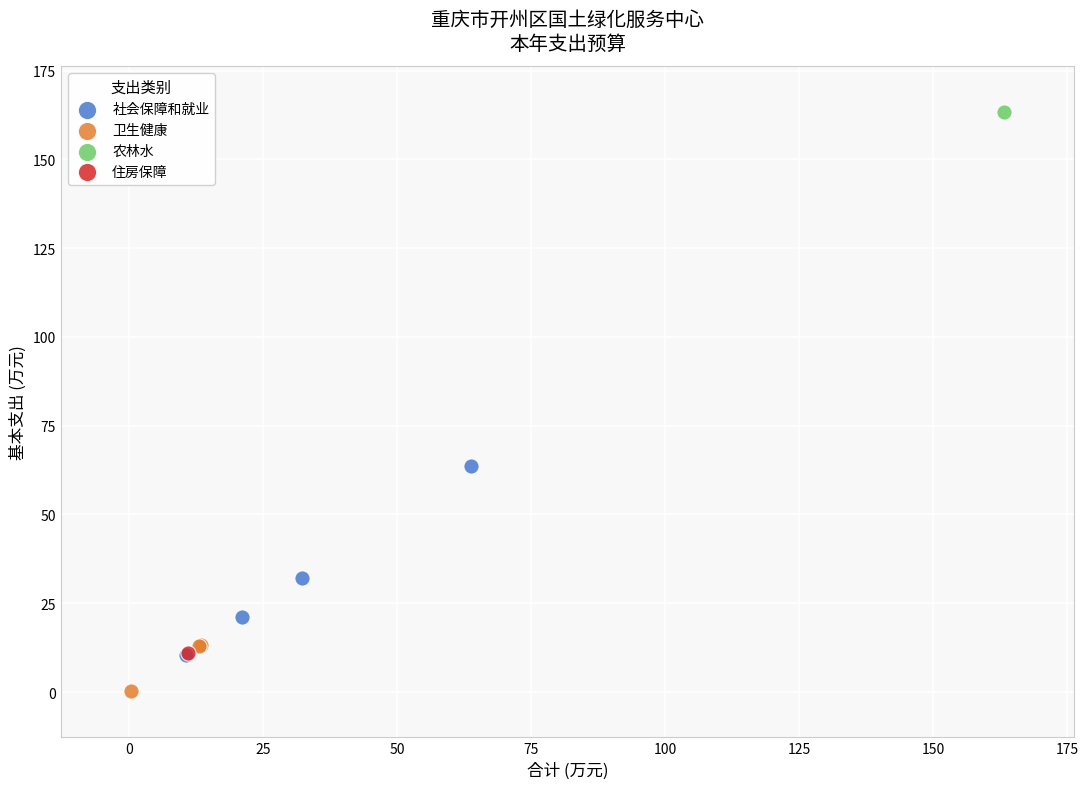

What are all the series names shown in the legend?

社会保障和就业, 卫生健康, 农林水, 住房保障